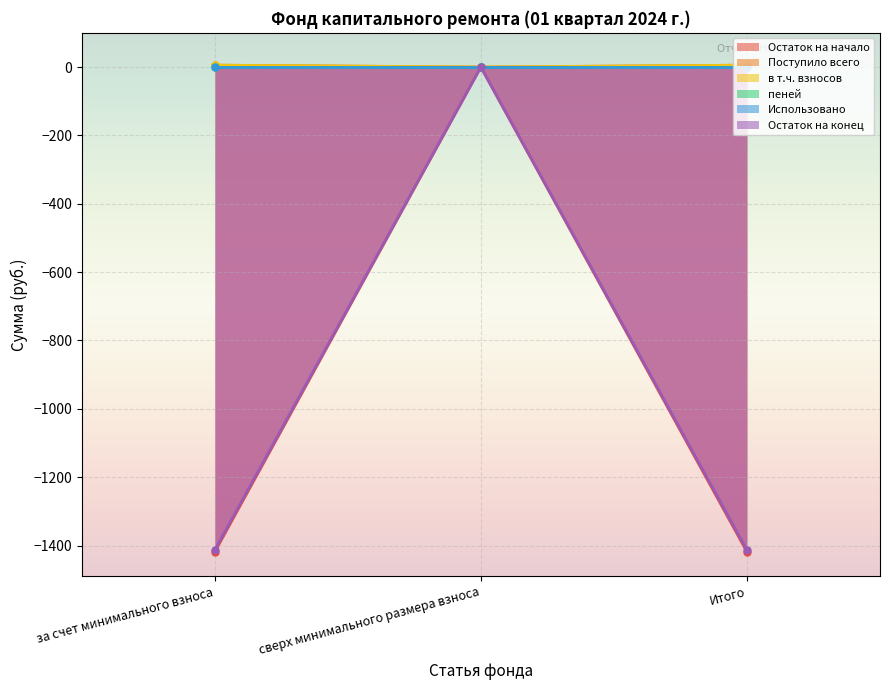

True or false: Остаток на начало has a value of -813.2 at сверх минимального размера взноса.

False